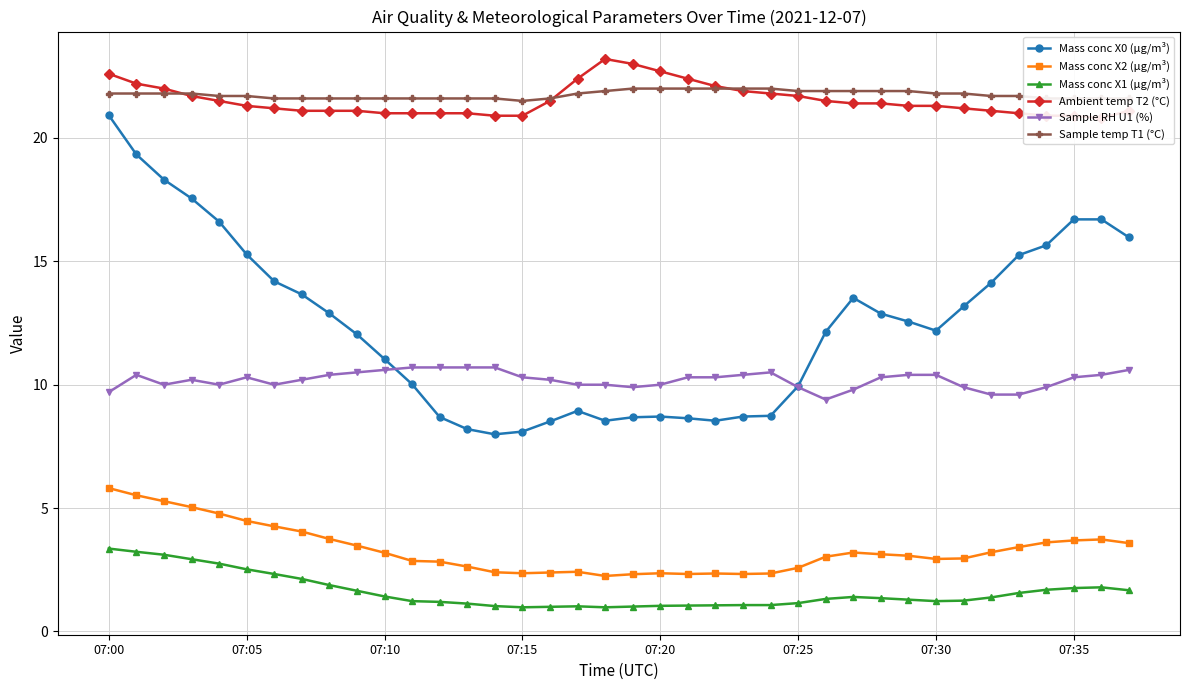

What is the value of the Ambient temp T2 (°C) point at the 22nd from the left?

22.4